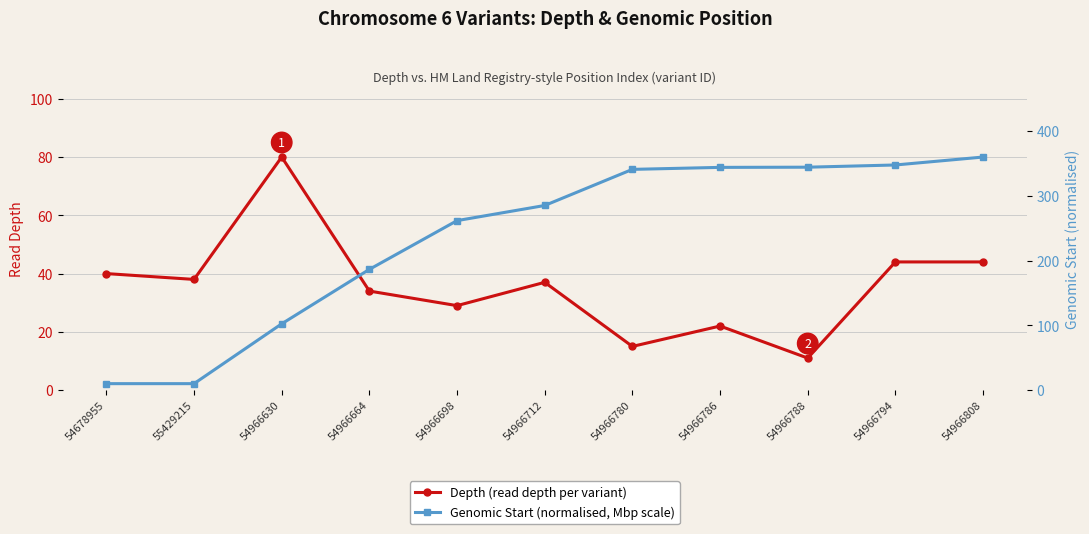

Read the Genomic Start (normalised, Mbp scale) value at 55429215.

10.0